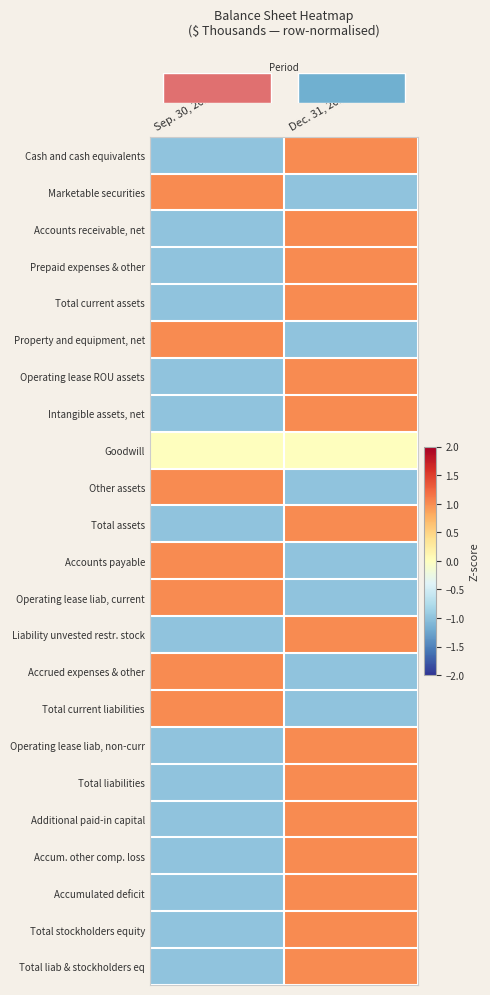

At which category is the sum across all series the highest?

Dec. 31, 2021